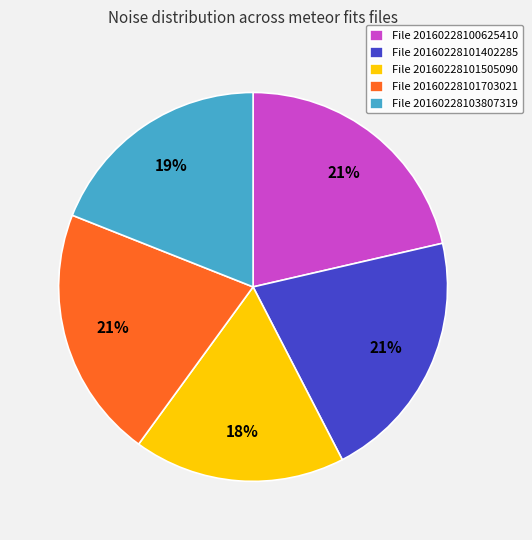

To the nearest percent, what is the average slice percentage?

20%